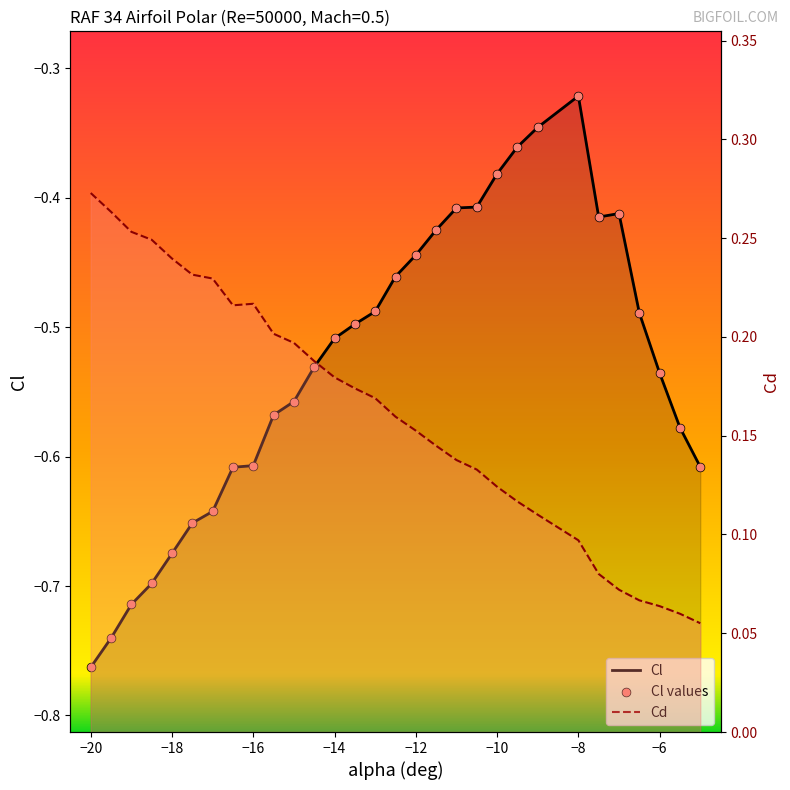

Which series contains the highest Y value?

Cd